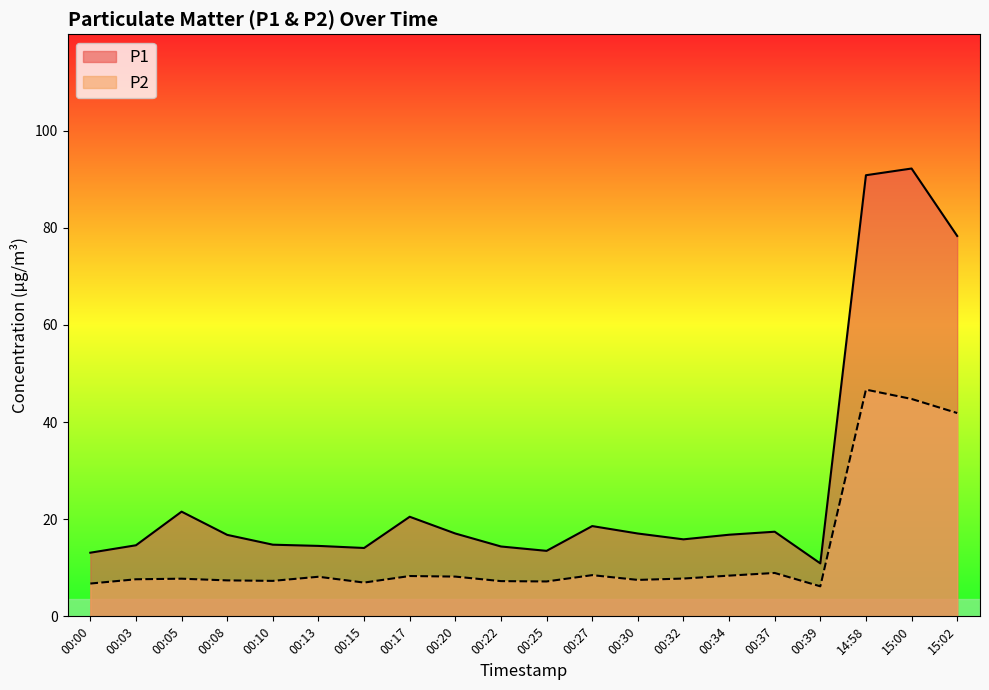

Is it true that P2 equals 11.3 at 00:32?

False